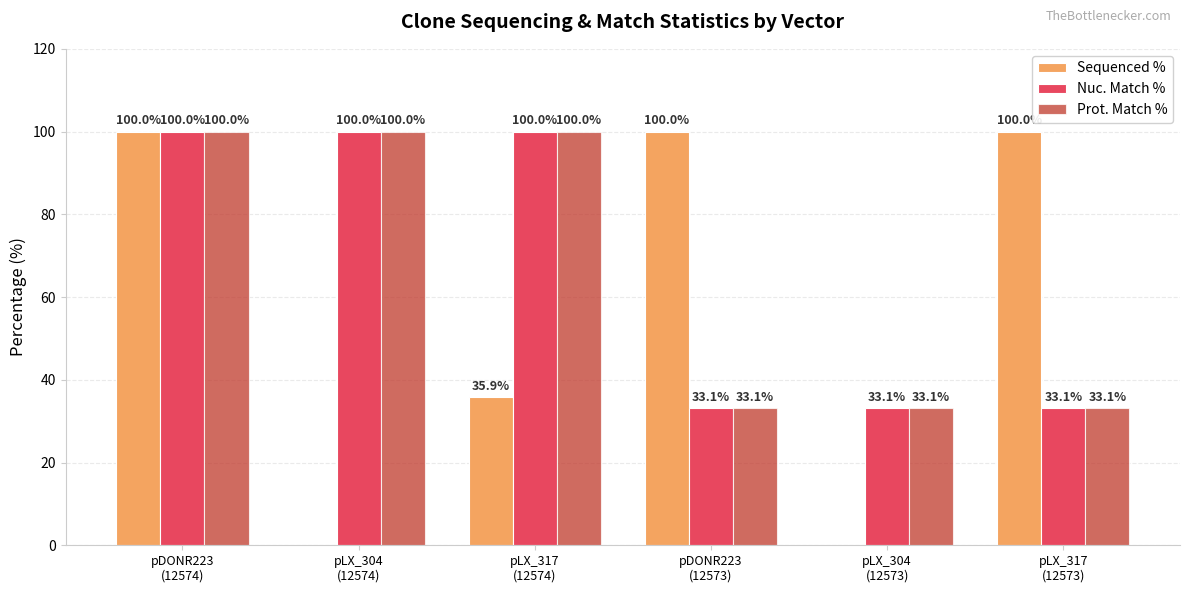

Reading left to right, extract all data points from this chart.

Sequenced %: pDONR223
(12574)=100.0	pLX_304
(12574)=0.0	pLX_317
(12574)=35.9	pDONR223
(12573)=100.0	pLX_304
(12573)=0.0	pLX_317
(12573)=100.0
Nuc. Match %: pDONR223
(12574)=100.0	pLX_304
(12574)=100.0	pLX_317
(12574)=100.0	pDONR223
(12573)=33.1	pLX_304
(12573)=33.1	pLX_317
(12573)=33.1
Prot. Match %: pDONR223
(12574)=100.0	pLX_304
(12574)=100.0	pLX_317
(12574)=100.0	pDONR223
(12573)=33.1	pLX_304
(12573)=33.1	pLX_317
(12573)=33.1